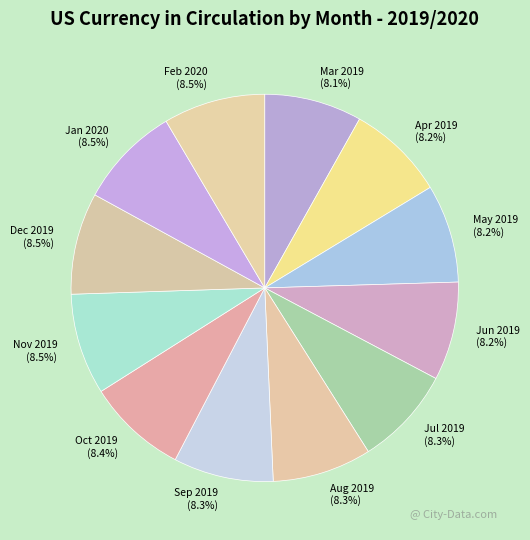

Approximately how many times larger is the value at Jan 2020 compared to Nov 2019?

1.0